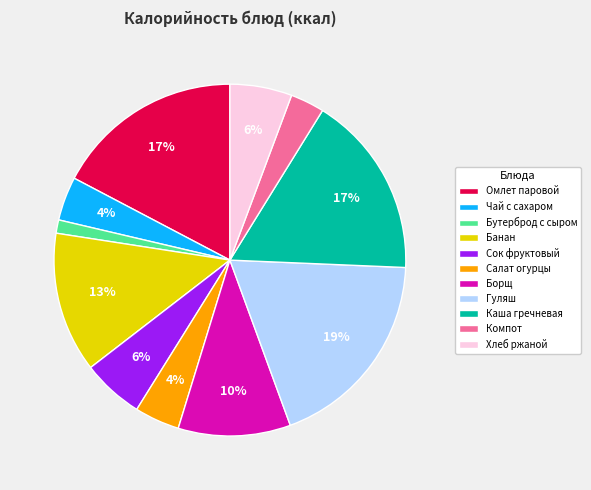

Is there any slice that represents more than half of the pie?

No